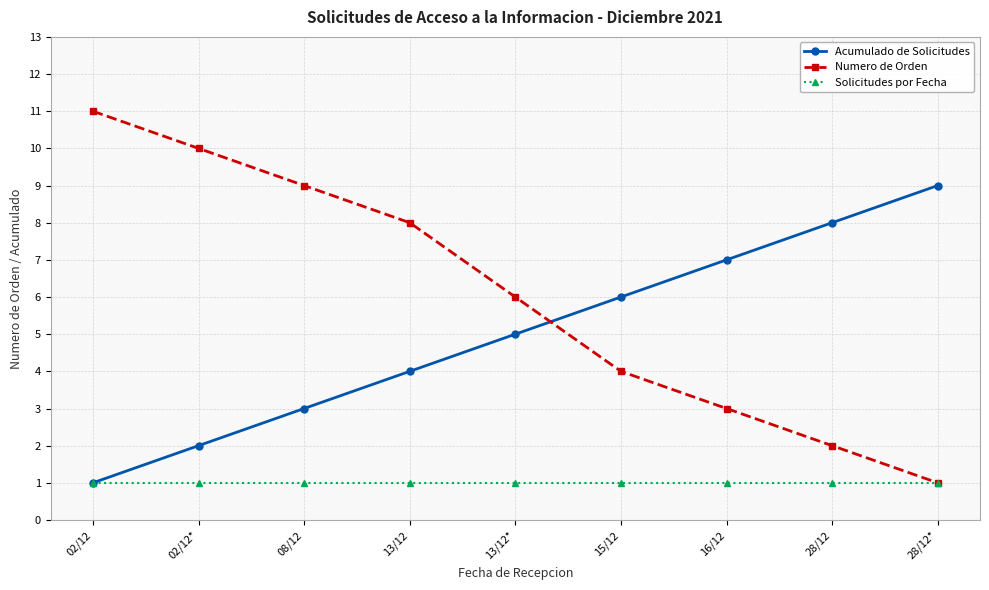

True or false: Numero de Orden has more than 2 interior local peaks.

False